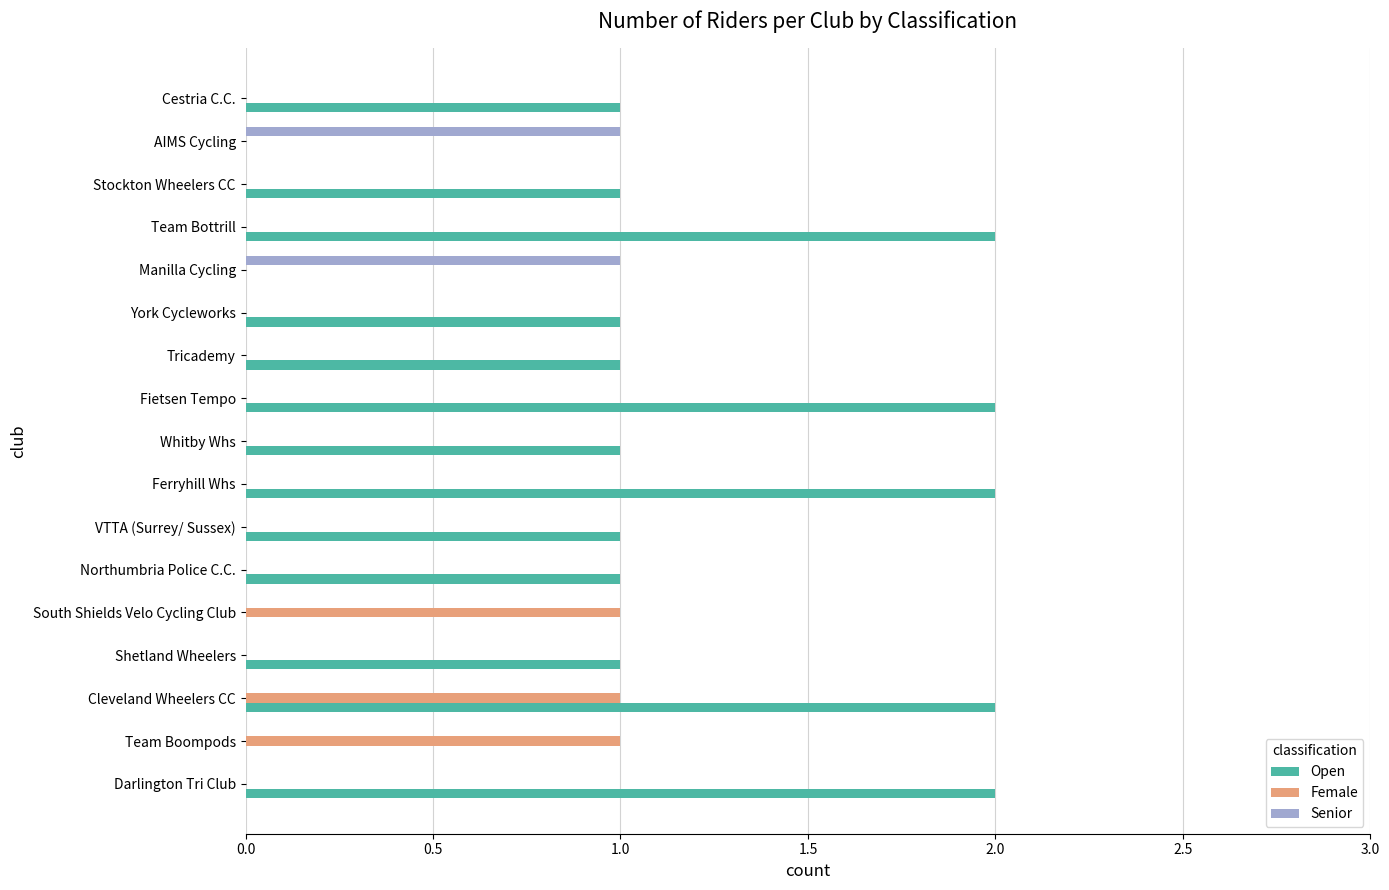

Which series has the widest spread of values?

Open